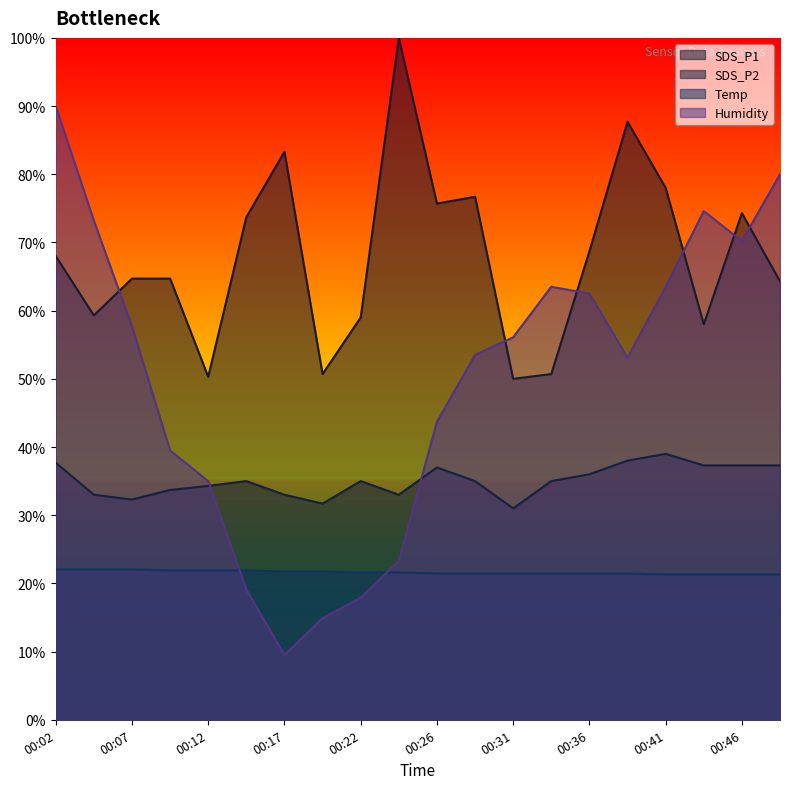

Is the value of Humidity at 00:07 greater than the value of SDS_P1 at 00:02?

No